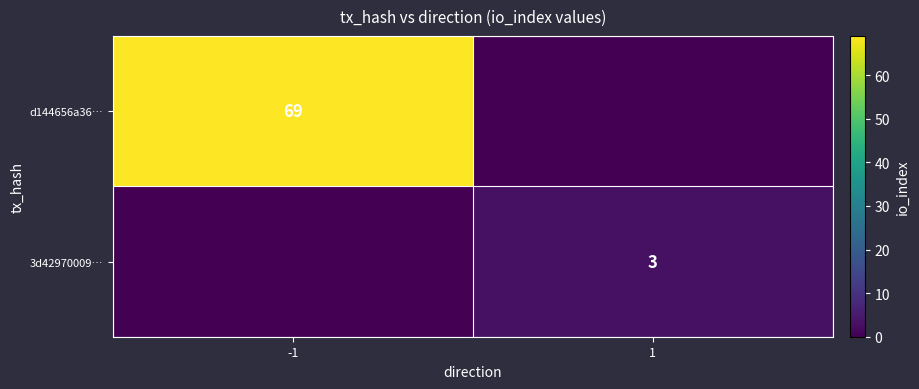

True or false: d144656a36… has a value of 69 at -1.

True